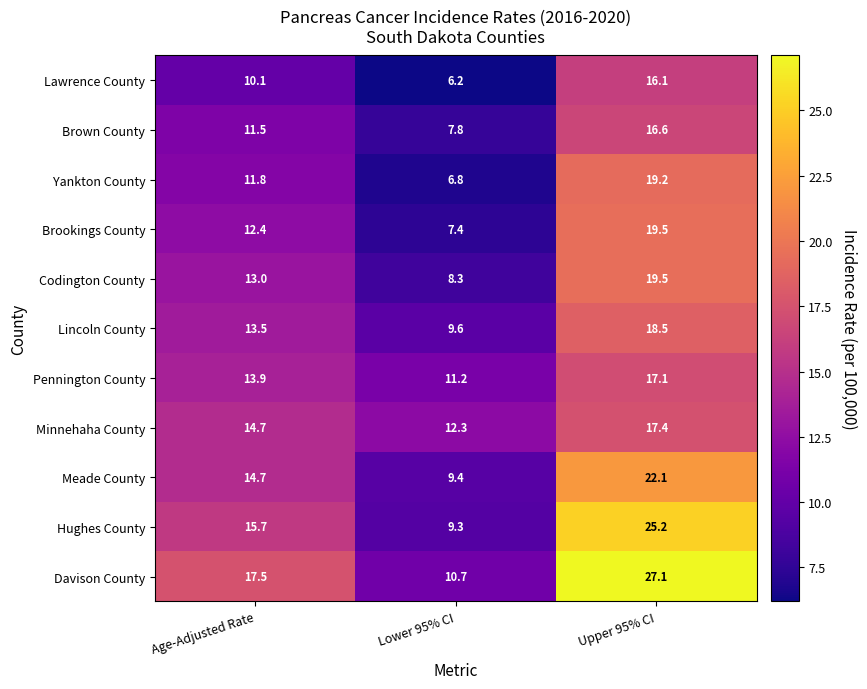

Which label corresponds to the smallest value in the chart?

Lower 95% CI